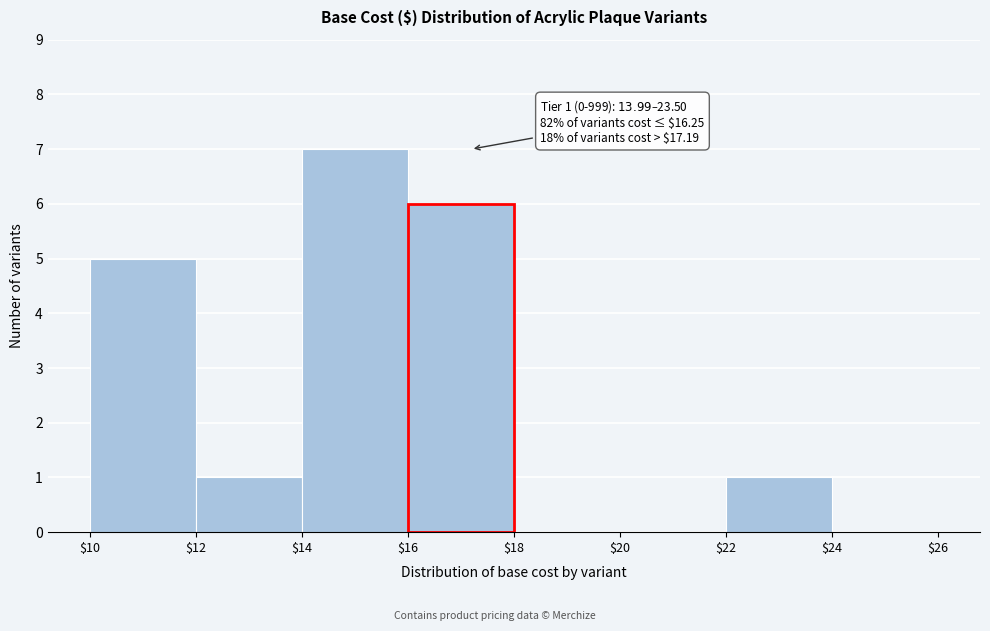

Over which range of the x-axis is the bar tallest?

$14 to $16